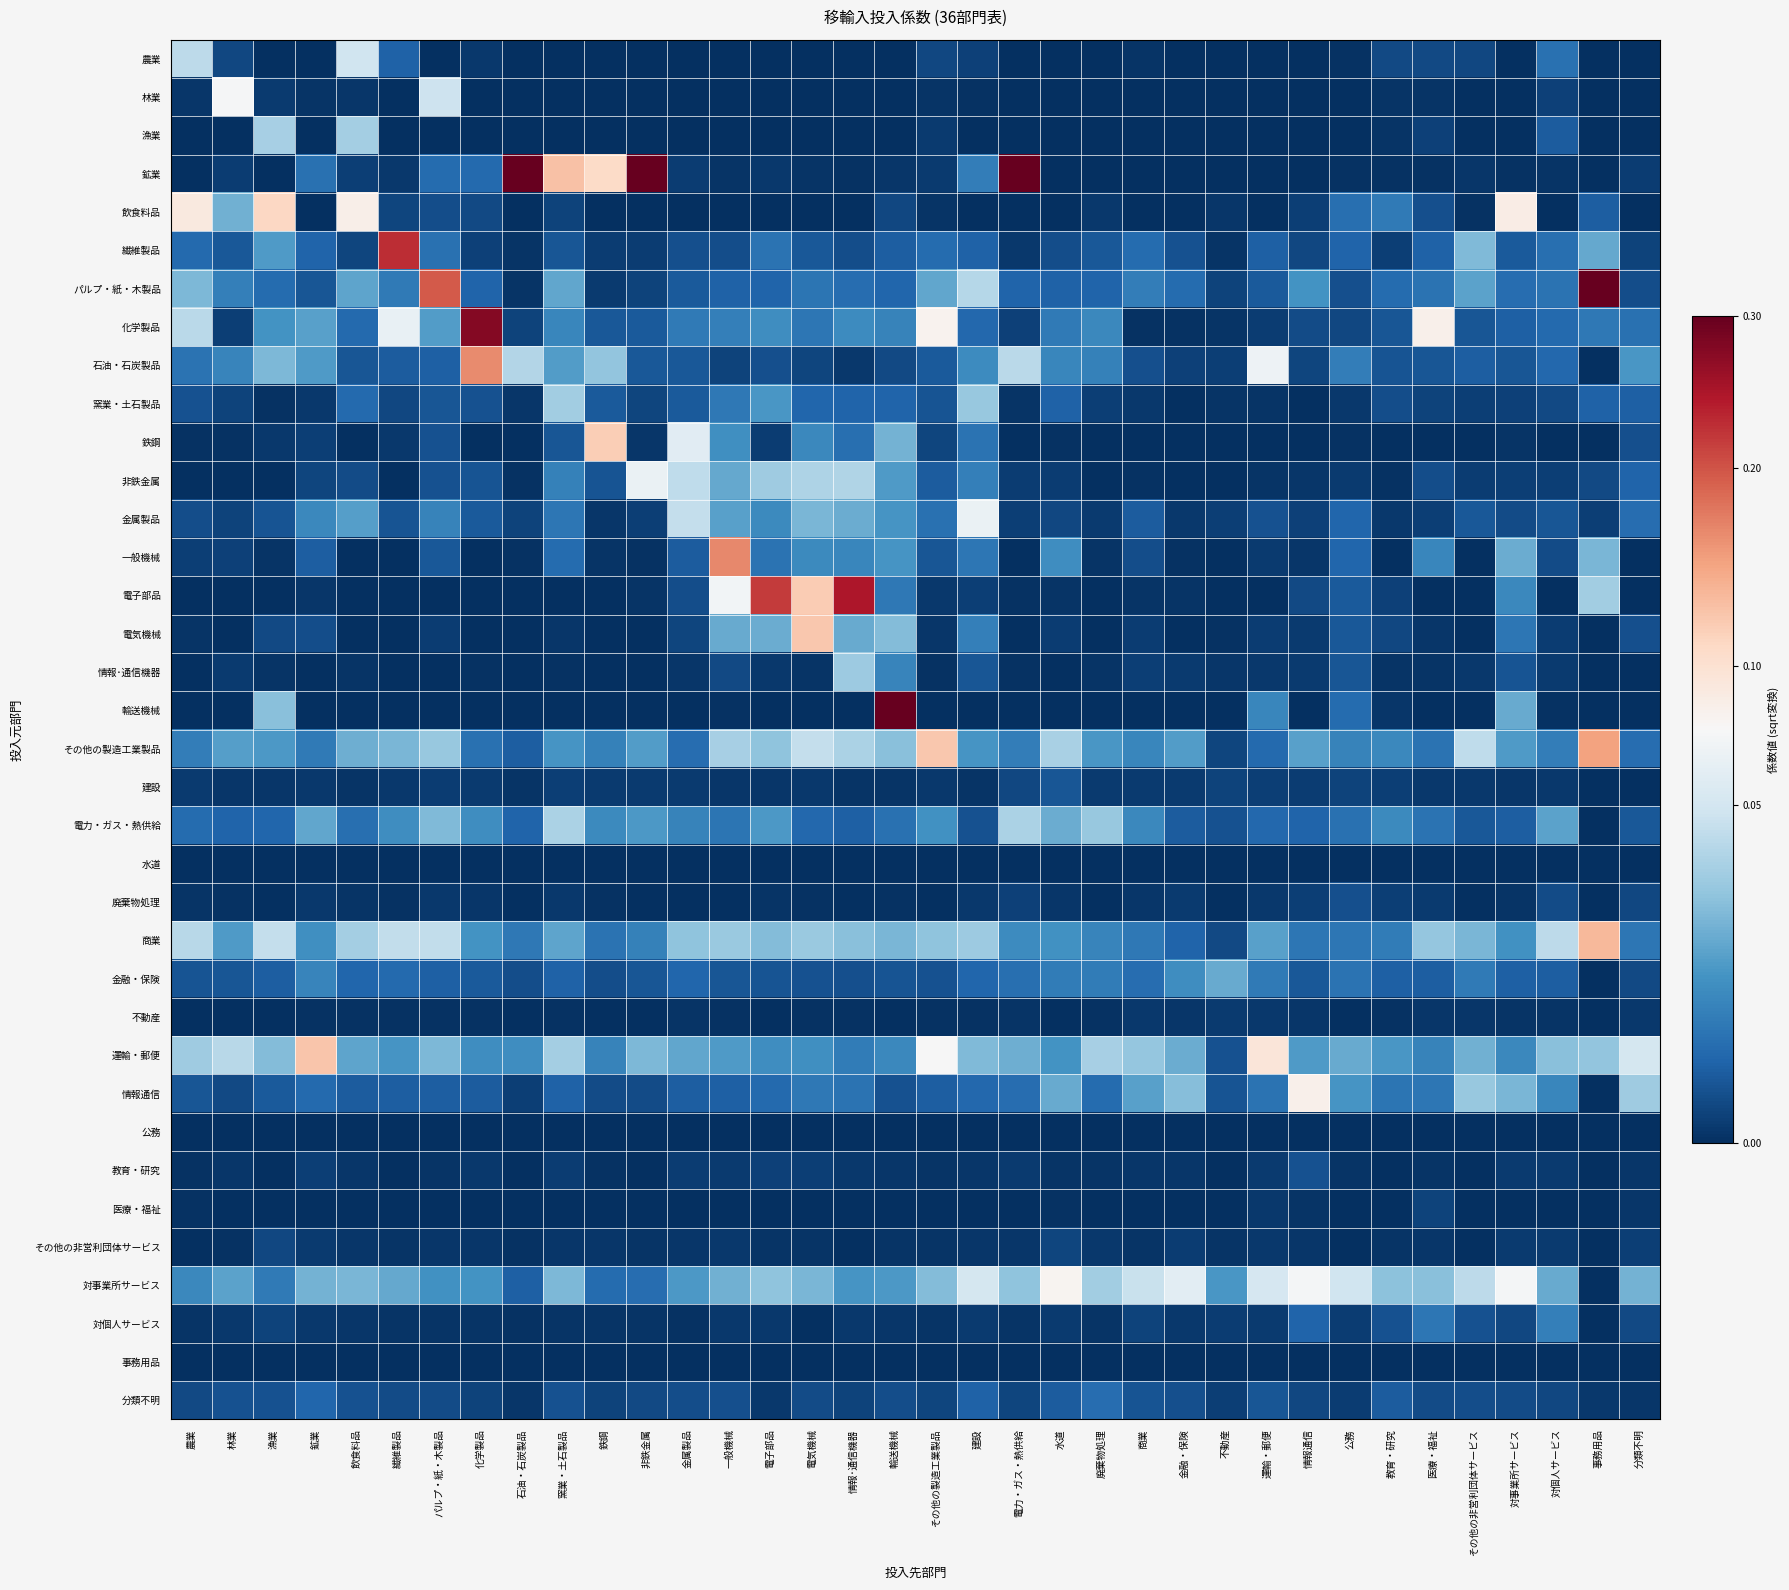

What is the difference between the highest and lowest values at 対事業所サービス?

0.3